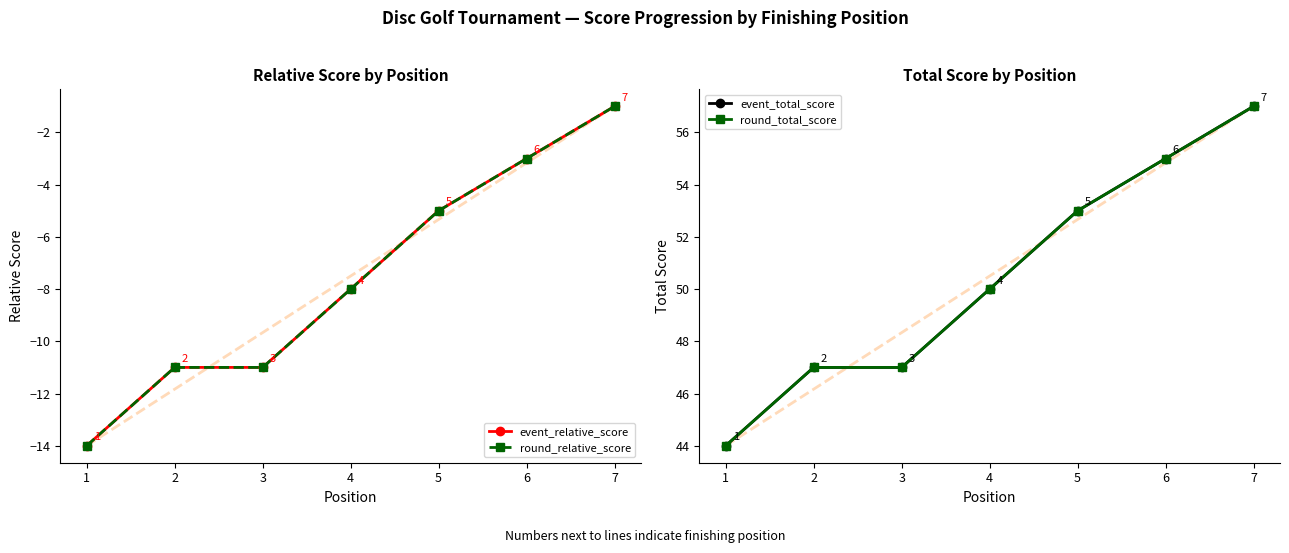

Reading left to right, extract all data points from this chart.

event_relative_score: 1=-14	2=-11	3=-11	4=-8	5=-5	6=-3	7=-1
round_relative_score: 1=-14	2=-11	3=-11	4=-8	5=-5	6=-3	7=-1
event_total_score: 1=44	2=47	3=47	4=50	5=53	6=55	7=57
round_total_score: 1=44	2=47	3=47	4=50	5=53	6=55	7=57